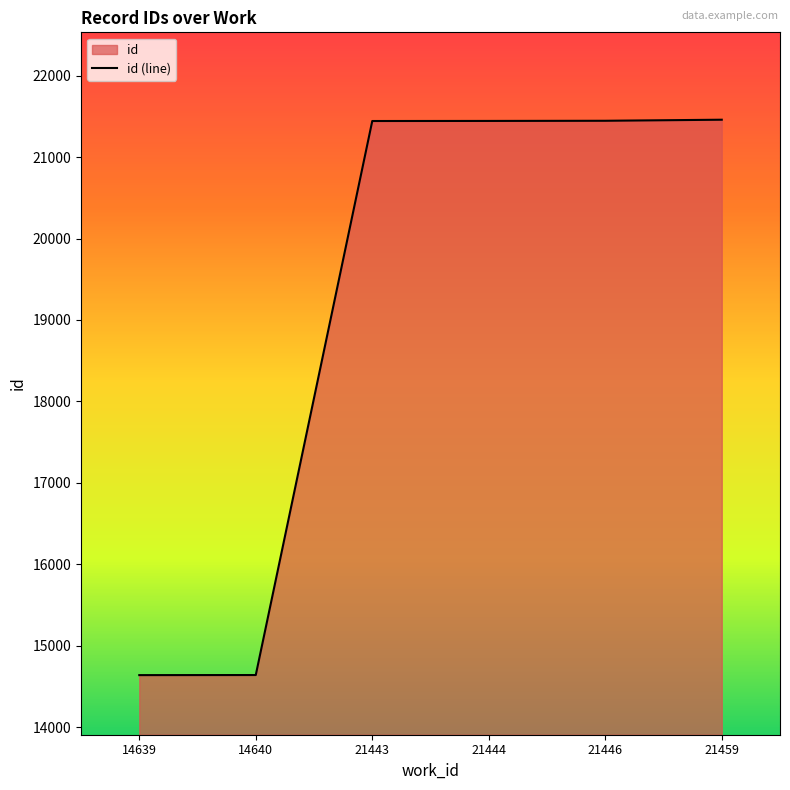

What is the average value?

19178